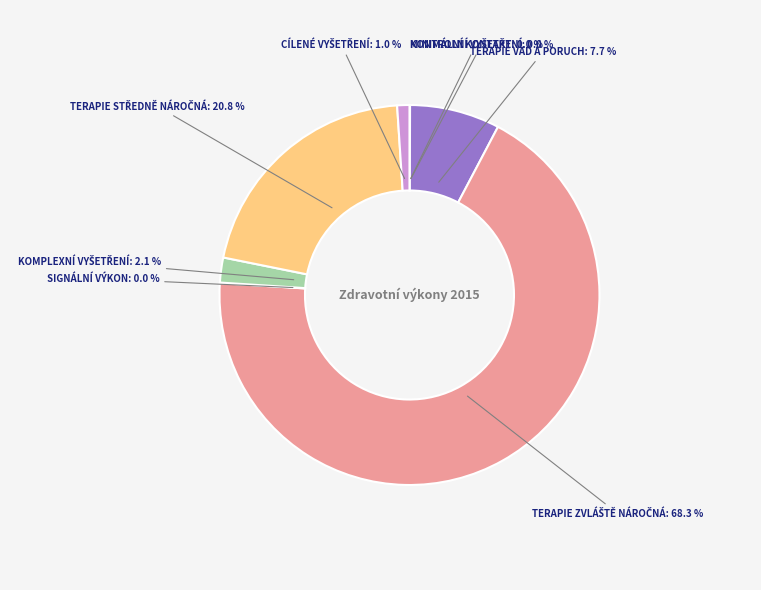

Is there a majority slice in this chart?

Yes